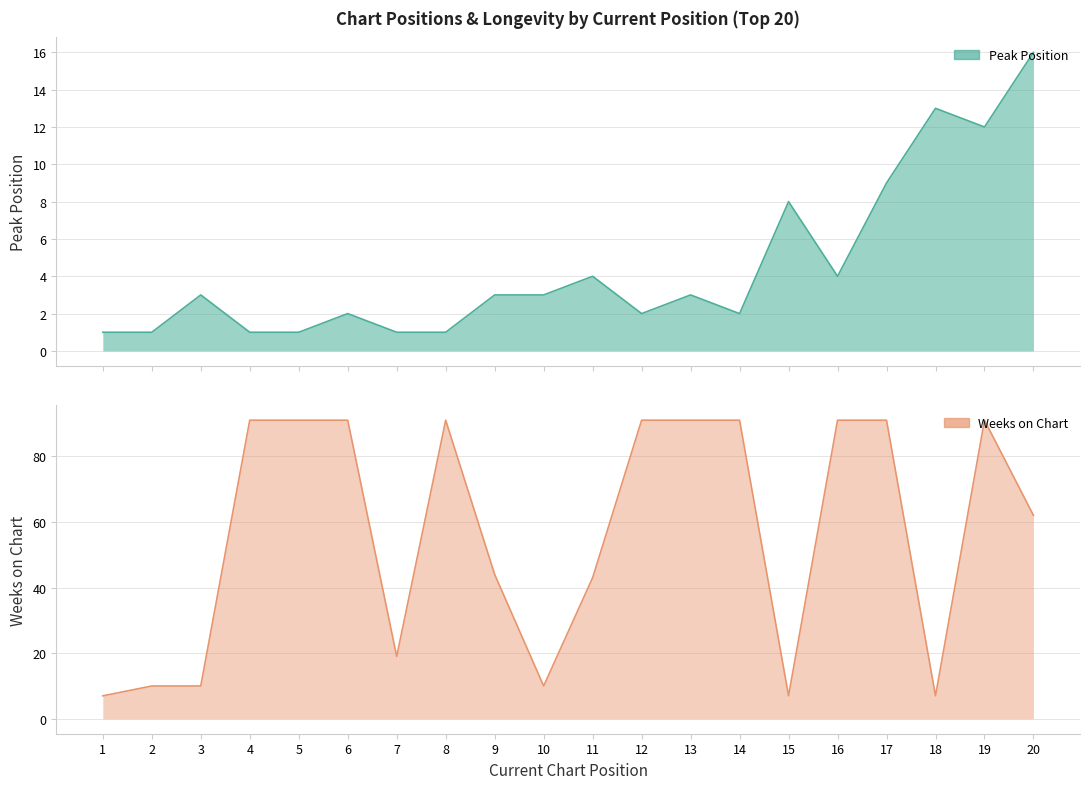

What is the sum of all Weeks on Chart values?

1129